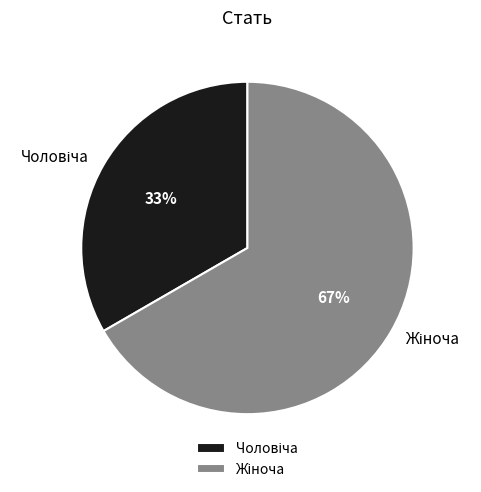

To the nearest percent, what is the average slice percentage?

50%